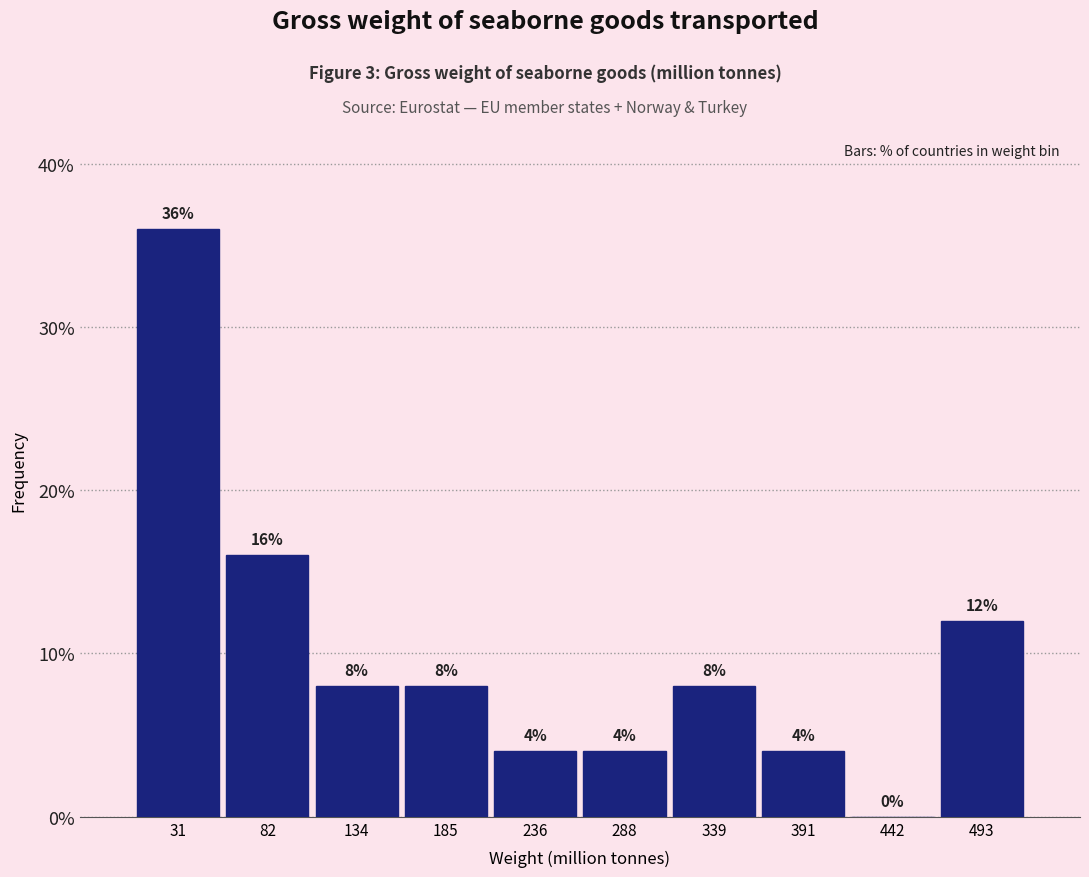

Reading left to right, transcribe this chart: for each bar, give the range it covers on the x-axis and its height. The bar edges are not printed on the chart, so give them approximately, as read against the axis.

10 to 60: 36
60 to 110: 16
110 to 160: 8
160 to 210: 8
210 to 260: 4
260 to 310: 4
310 to 370: 8
370 to 420: 4
420 to 470: 0
470 to 520: 12